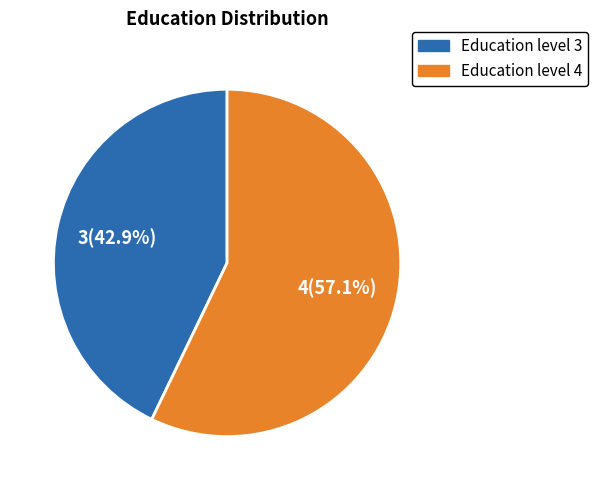

To the nearest percent, what is the average slice percentage?

50%